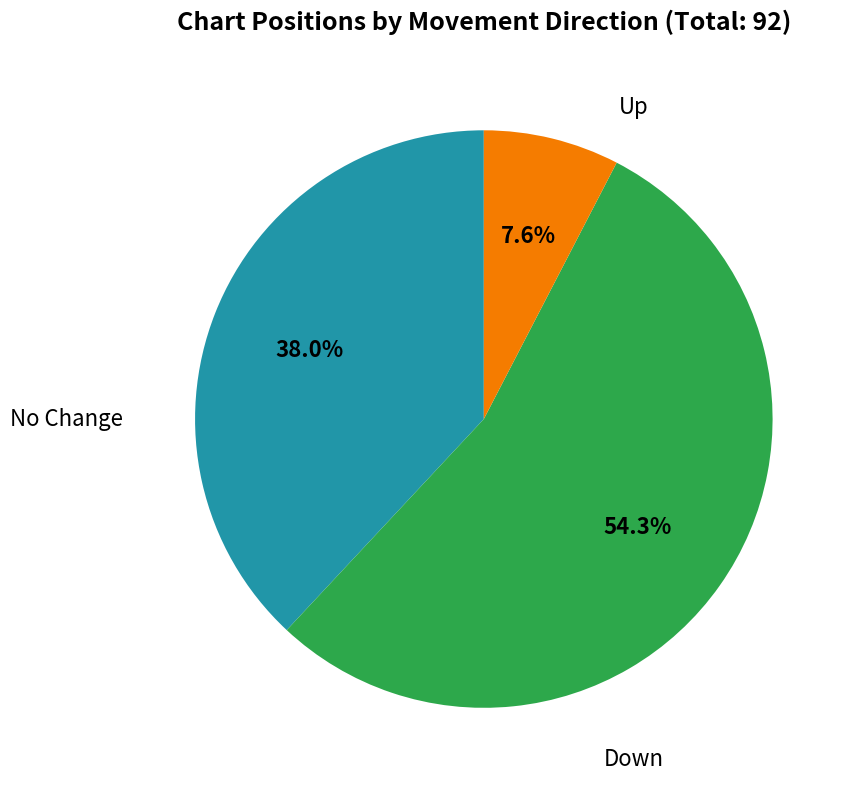

How many segments does this pie chart have?

3